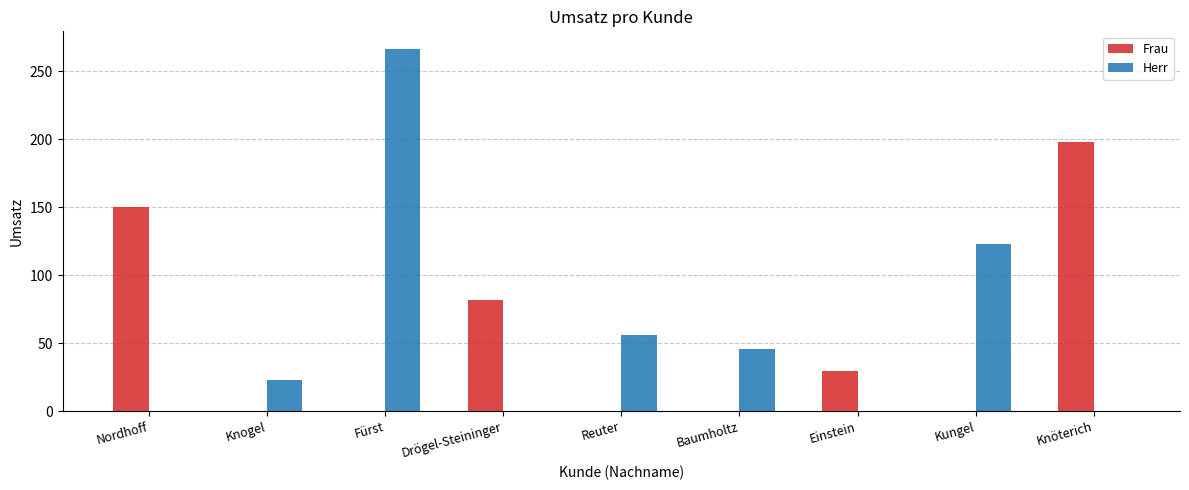

How many groups of bars are there?

9